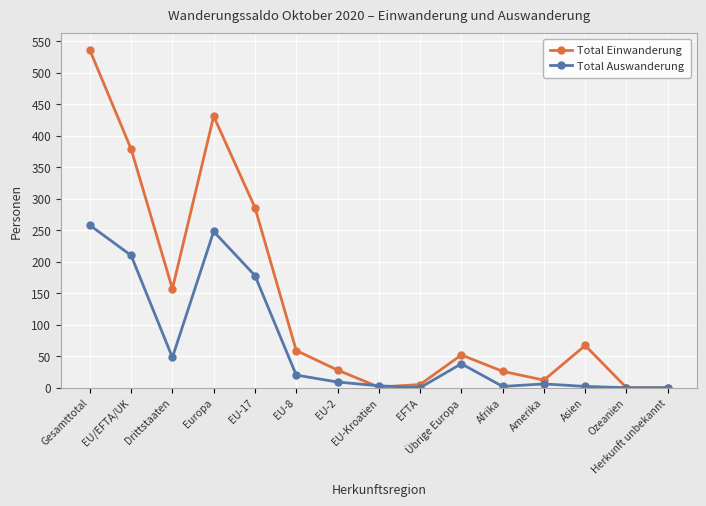

What is the difference between the second highest and second lowest values in the Total Einwanderung series?

431